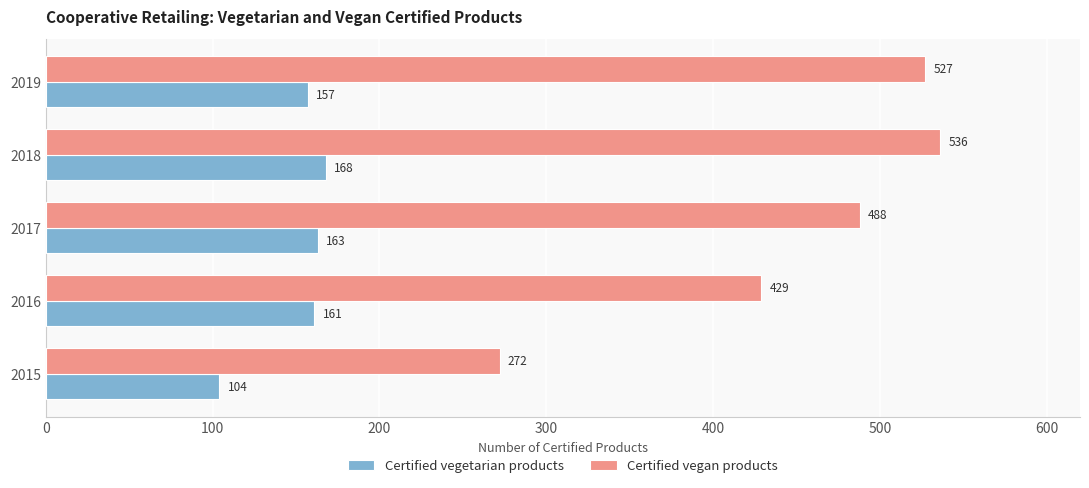

At how many categories does at least one series exceed 458?

3